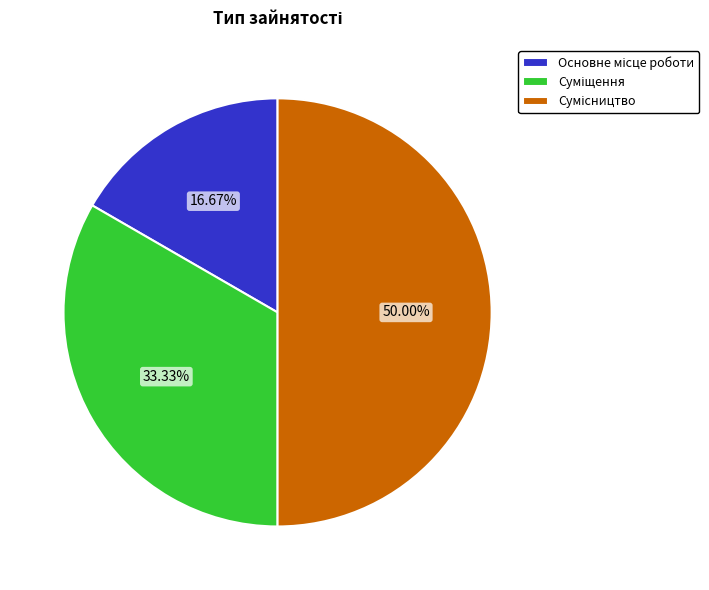

Is Суміщення the majority of the pie?

No